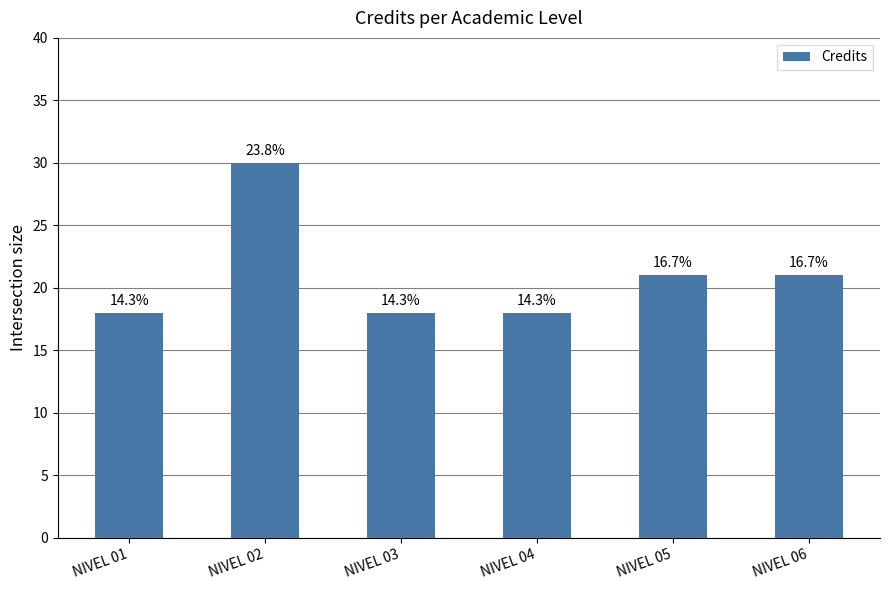

Rank the categories by value from lowest to highest.

NIVEL 01, NIVEL 03, NIVEL 04, NIVEL 05, NIVEL 06, NIVEL 02